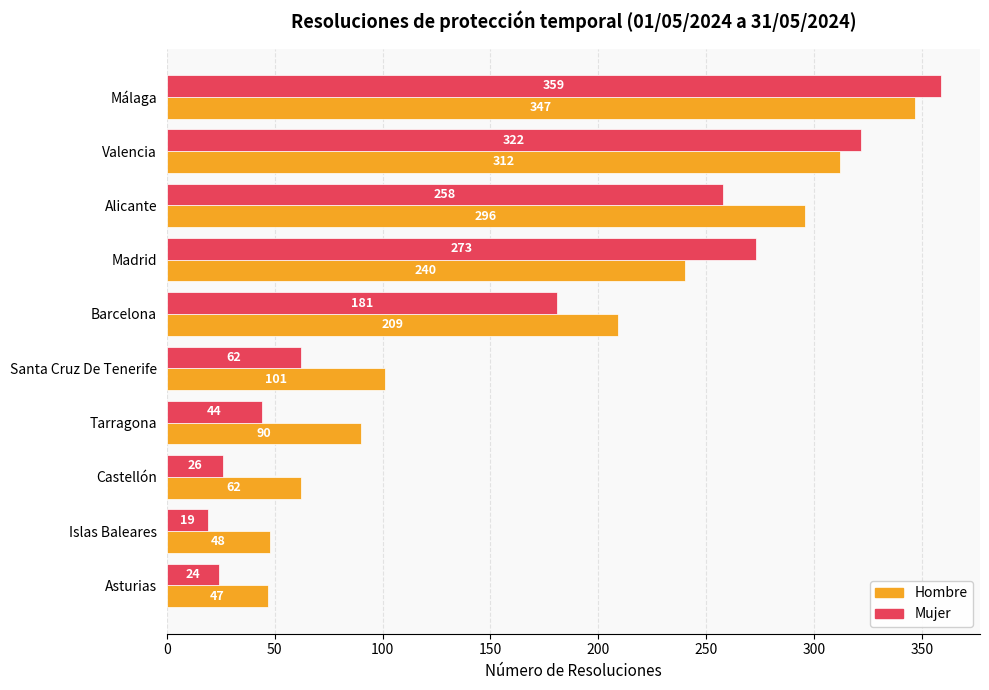

True or false: Hombre has a value of 347 at Málaga.

True